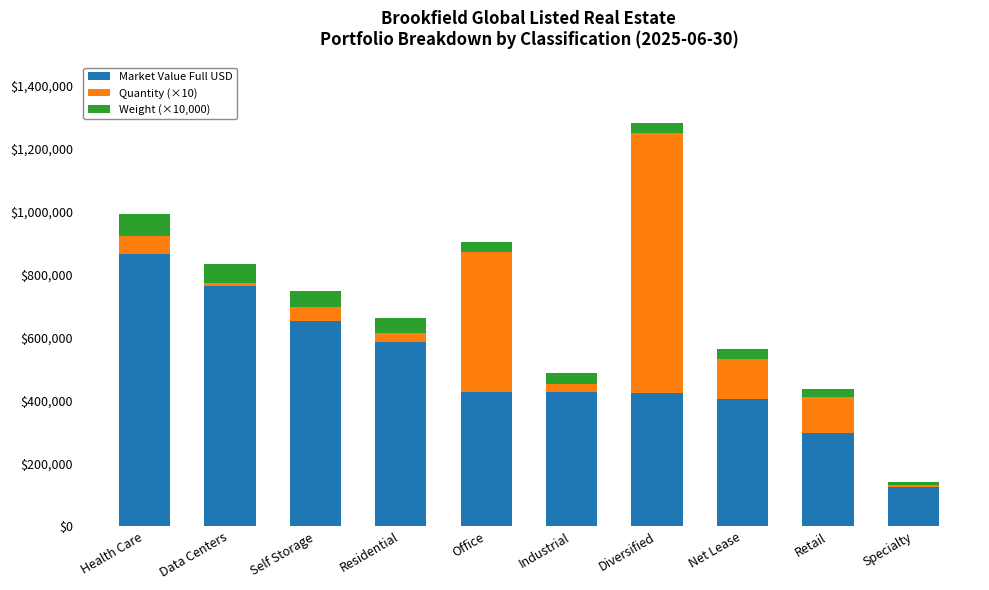

Which category has the lowest value in the Market Value Full USD series?

Specialty